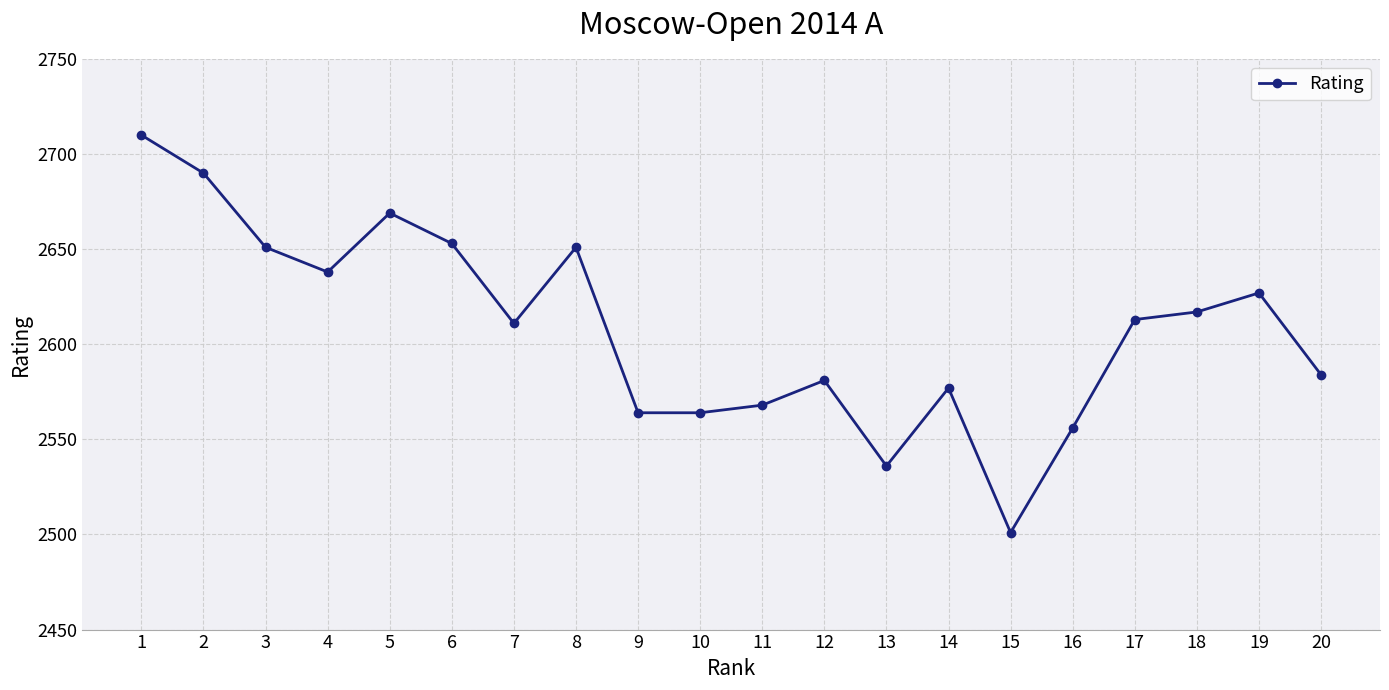

Reading left to right, list all the values displayed in this chart.

1=2710	2=2690	3=2651	4=2638	5=2669	6=2653	7=2611	8=2651	9=2564	10=2564	11=2568	12=2581	13=2536	14=2577	15=2501	16=2556	17=2613	18=2617	19=2627	20=2584